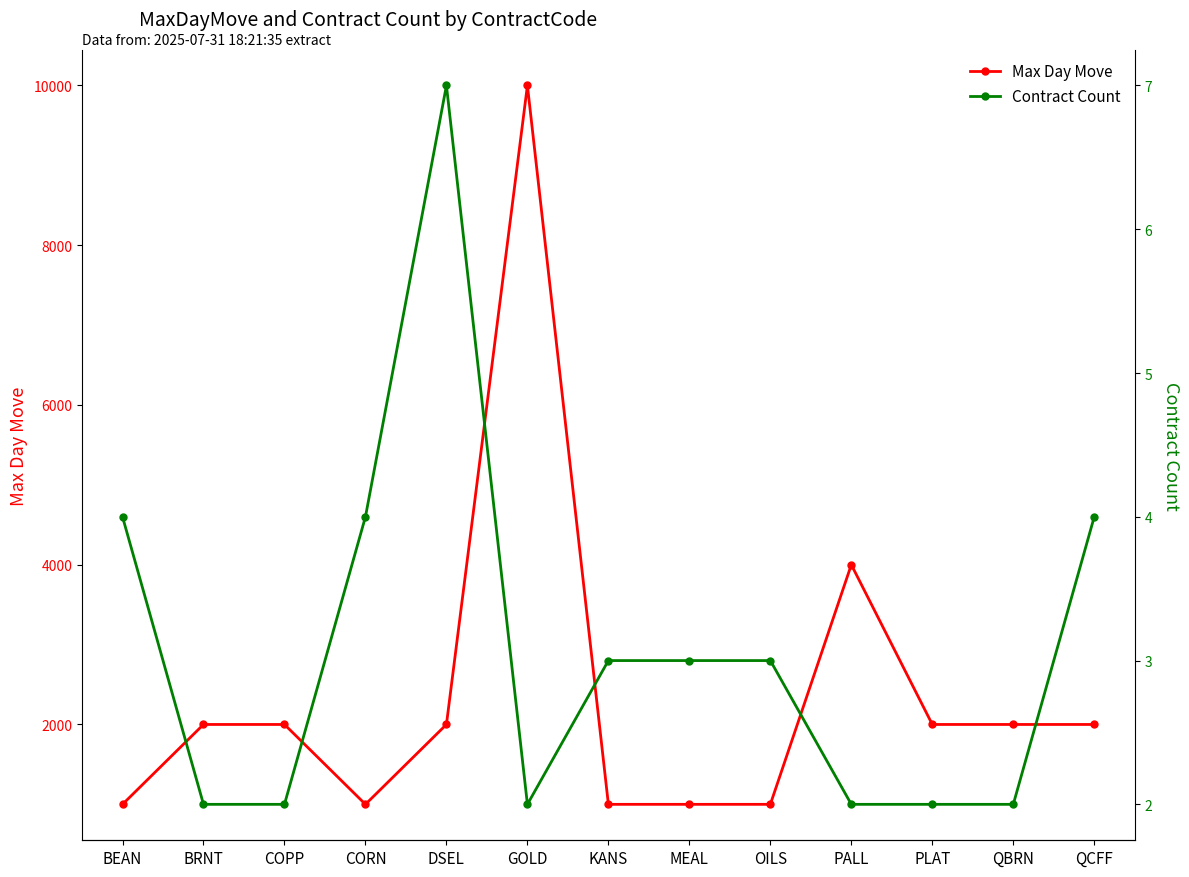

What is the value of the Contract Count point at the 4th from the left?

4